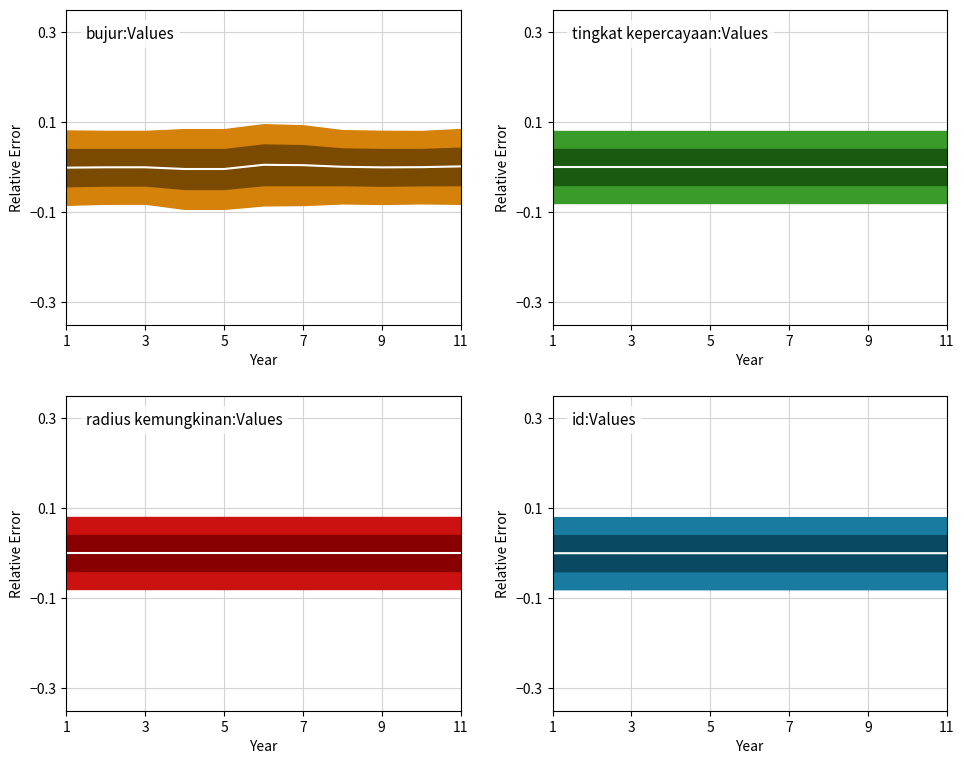

How many interior local valleys does the bujur series have?

2